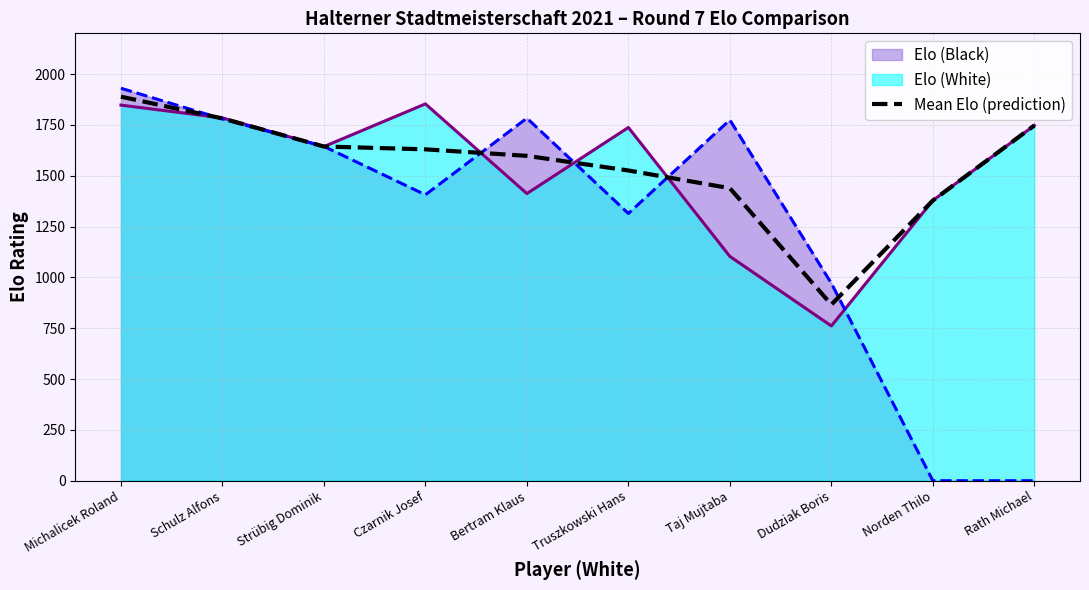

Count the number of categories in the chart.

10